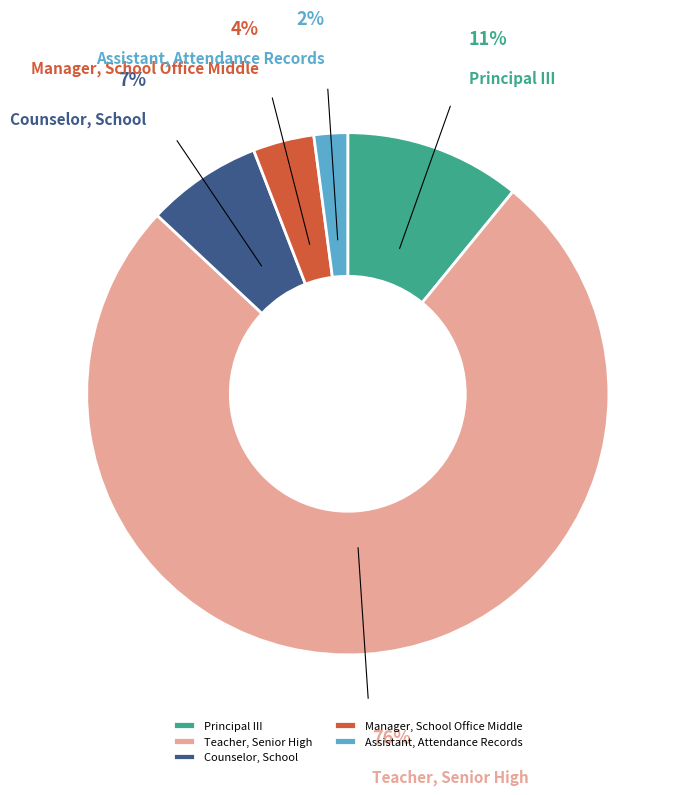

Count the number of slices in the pie.

5